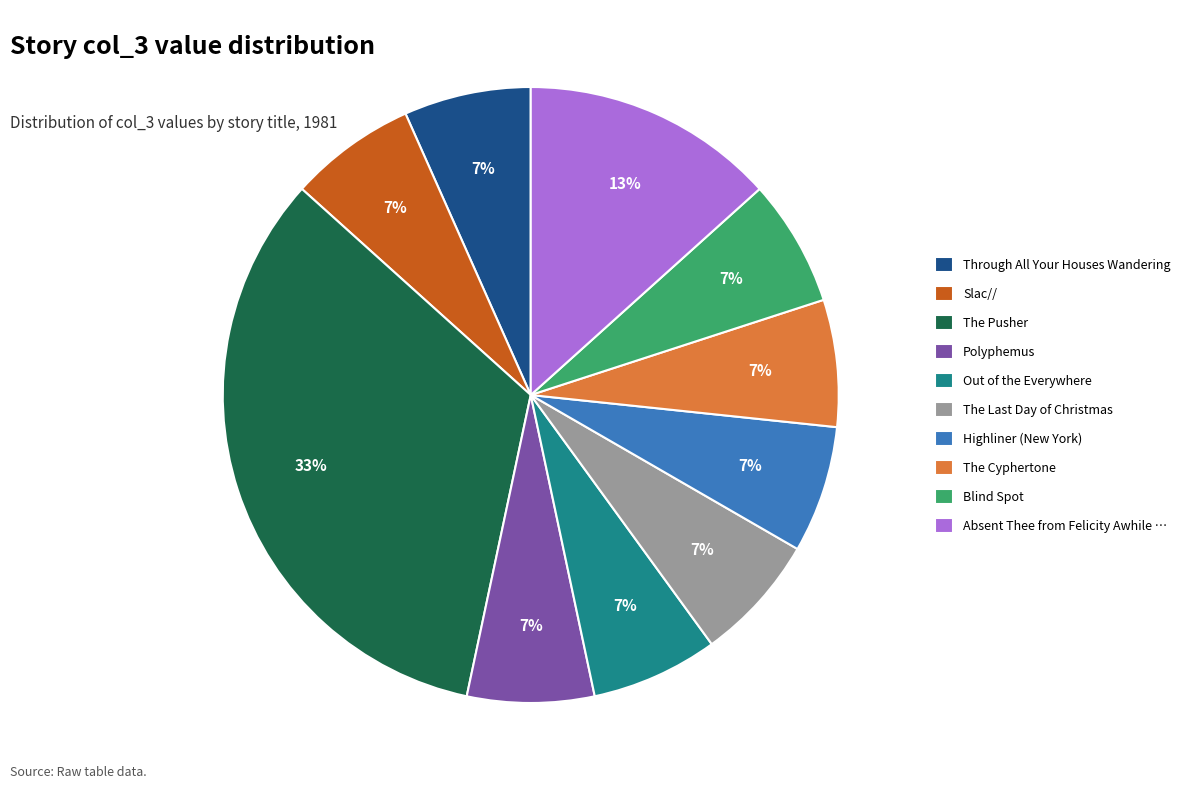

How many segments does this pie chart have?

10